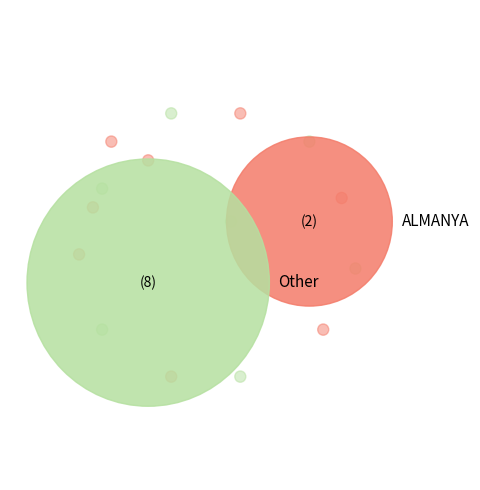

To the nearest percent, what is the difference between the largest and smallest slice percentages?

24%